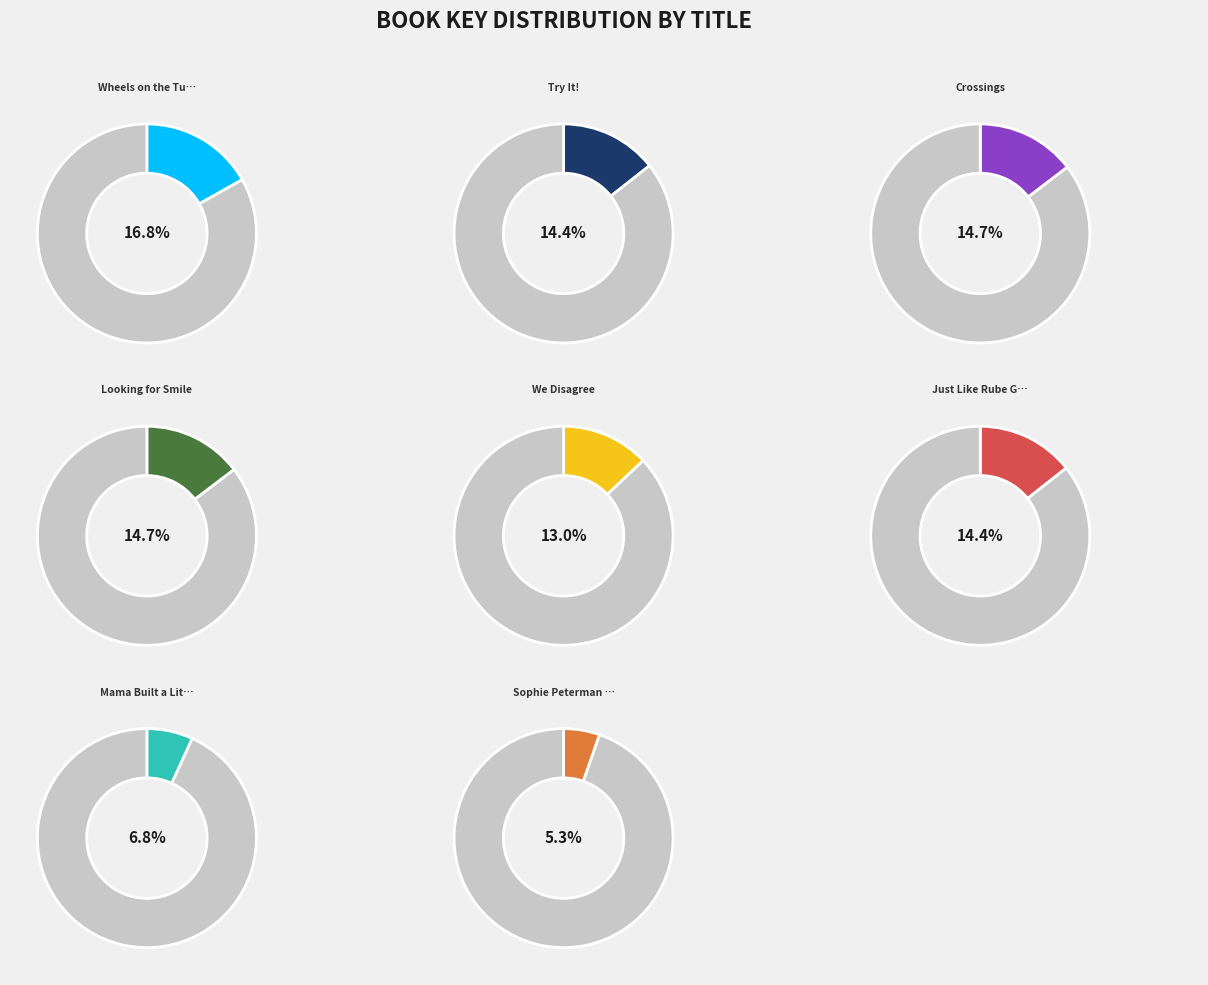

How much of the chart is everything except Mama Built a Little Nest?

93.2%